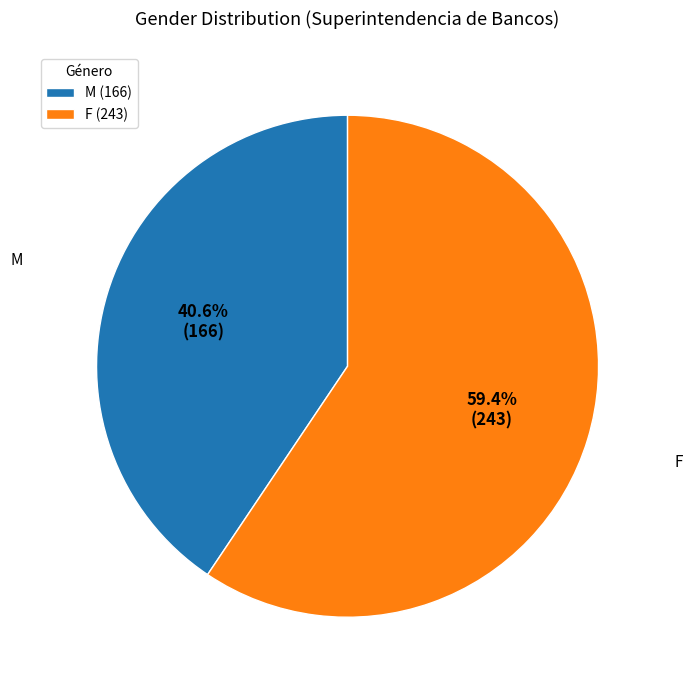

To the nearest percent, what is the combined percentage of M and F?

100%